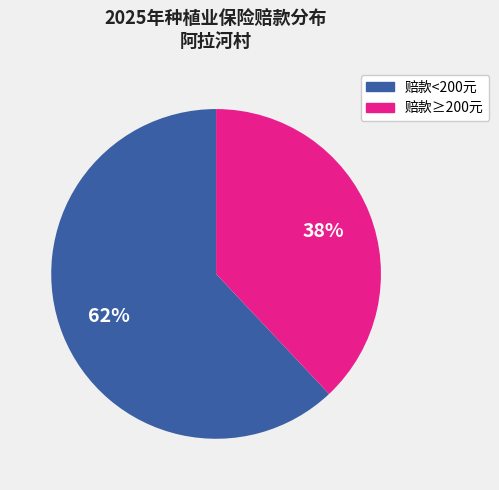

Is there a majority slice in this chart?

Yes